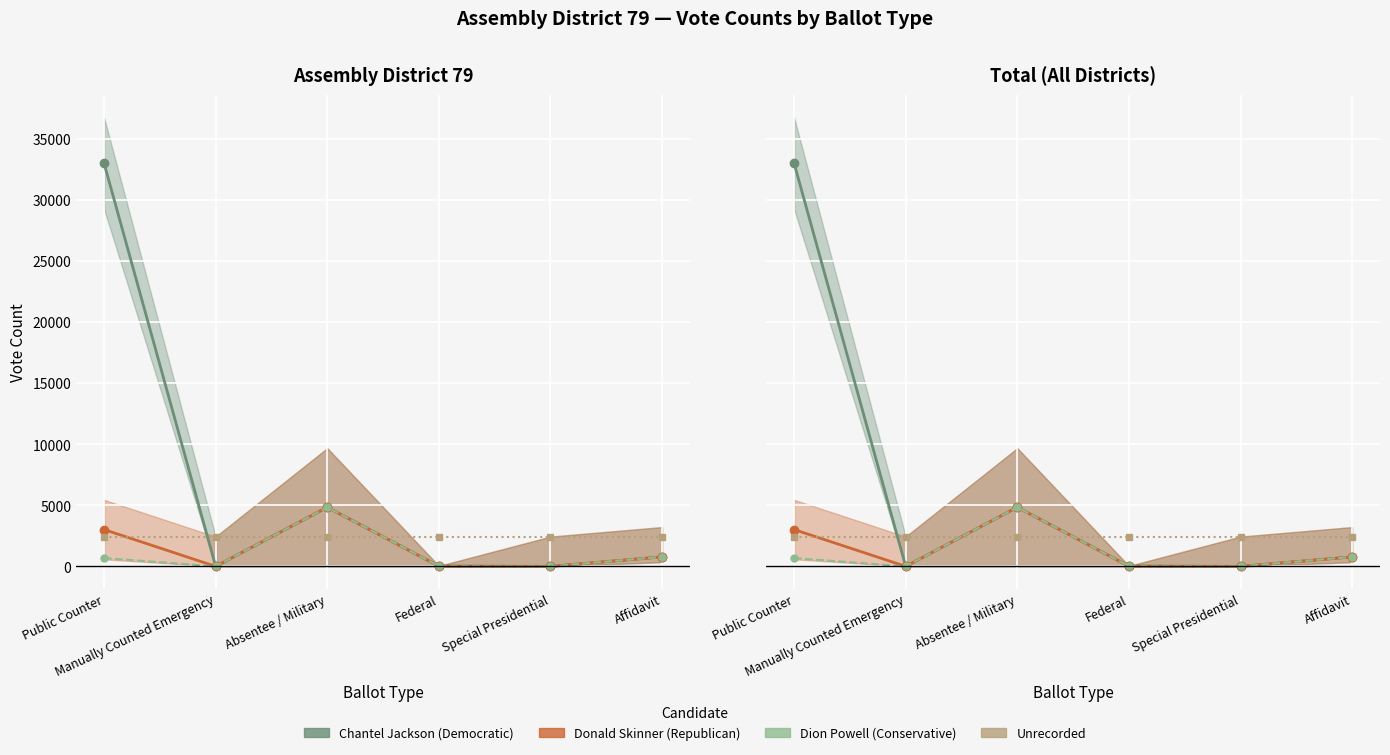

Which category has the lowest value across all series?

Manually Counted Emergency